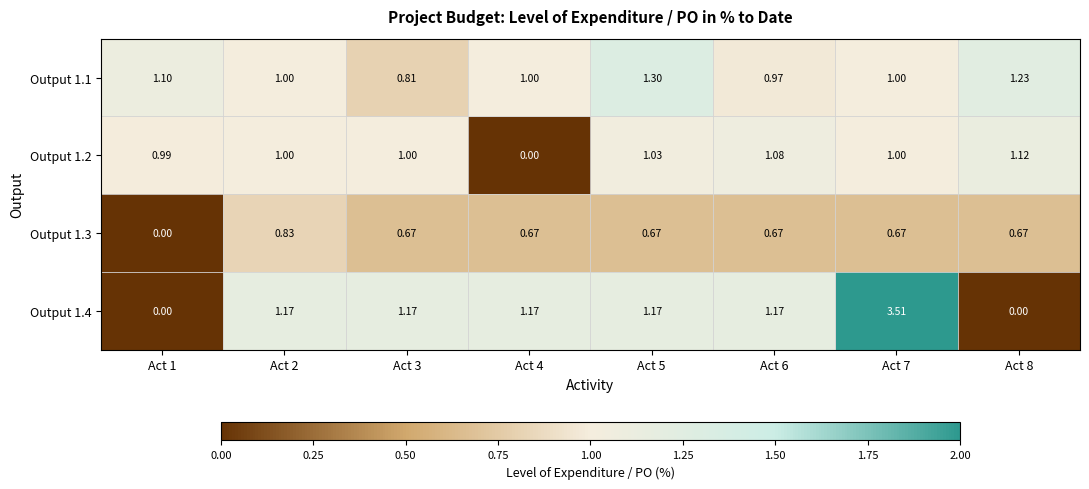

Is the value of Output 1.1 at Act 8 greater than the value of Output 1.2 at Act 8?

Yes